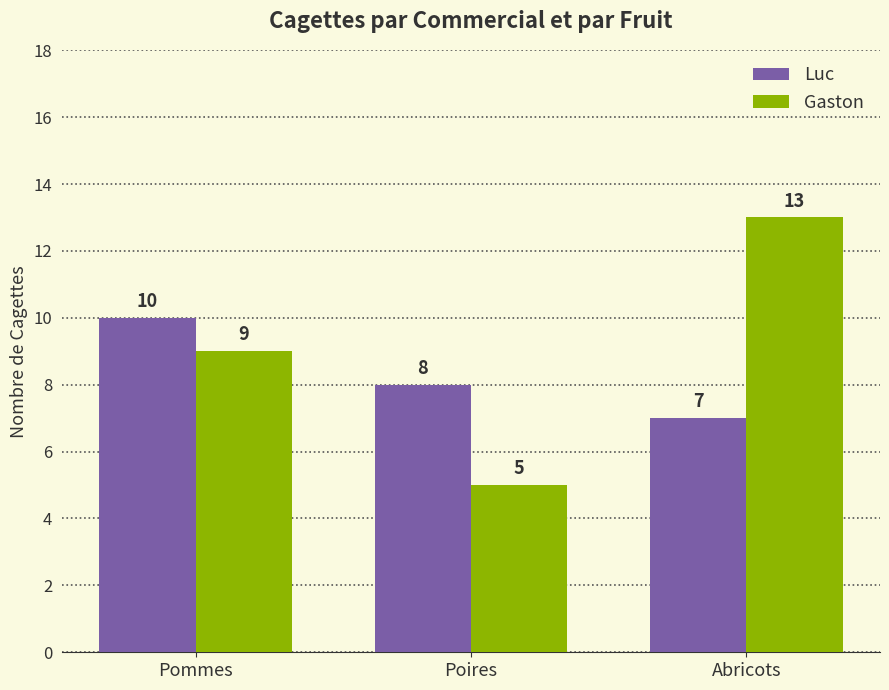

Reading right to left, what are all the values shown in this chart?

Luc: Abricots=7	Poires=8	Pommes=10
Gaston: Abricots=13	Poires=5	Pommes=9